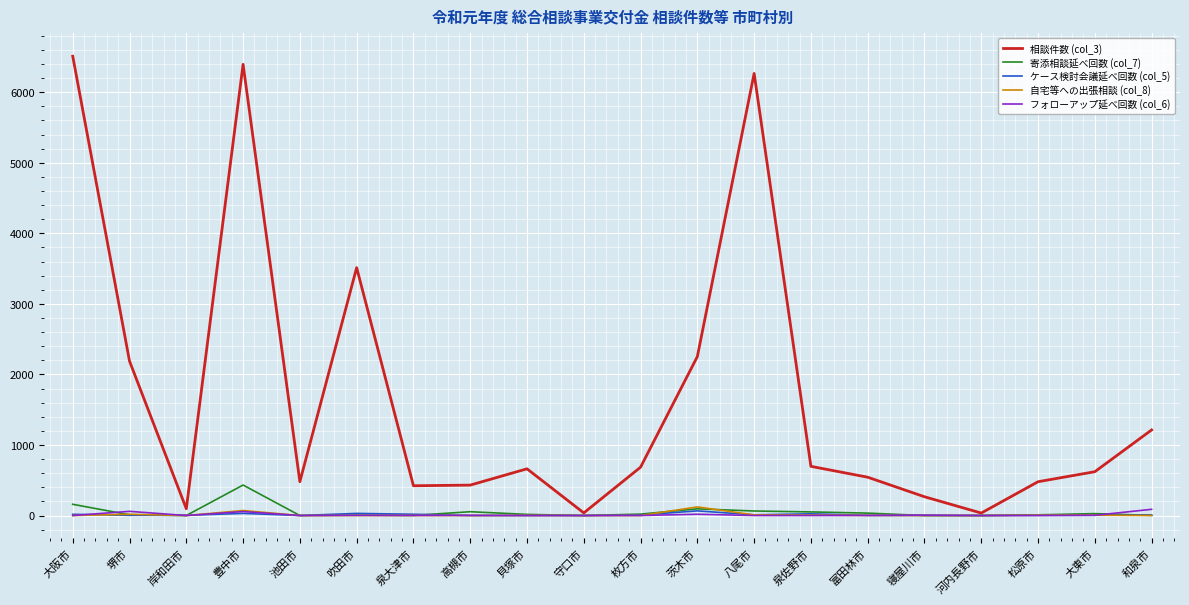

How many distinct data groups are displayed?

5